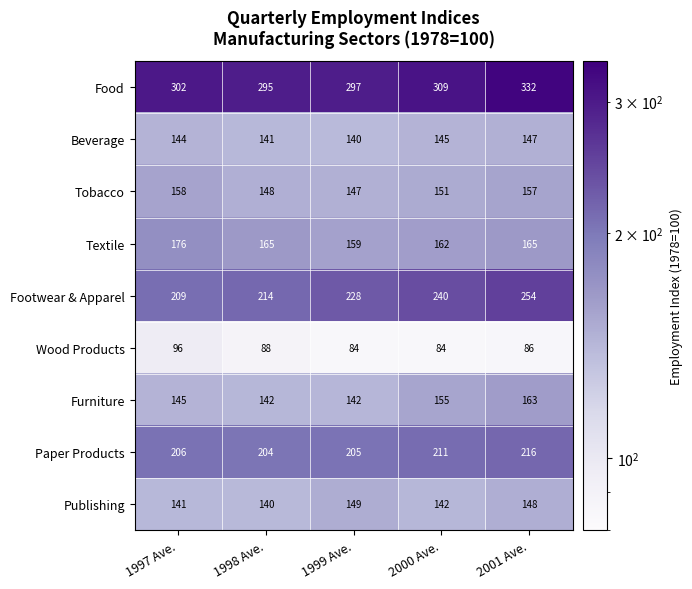

What is the sum of the Furniture values at 2000 Ave. and 1998 Ave.?

297